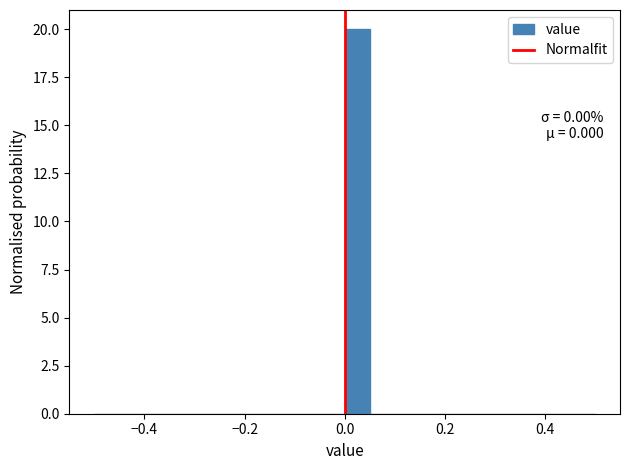

Around what value on the x-axis is the tallest bar? Give the approximate position of its centre, as read against the axis.

0.02